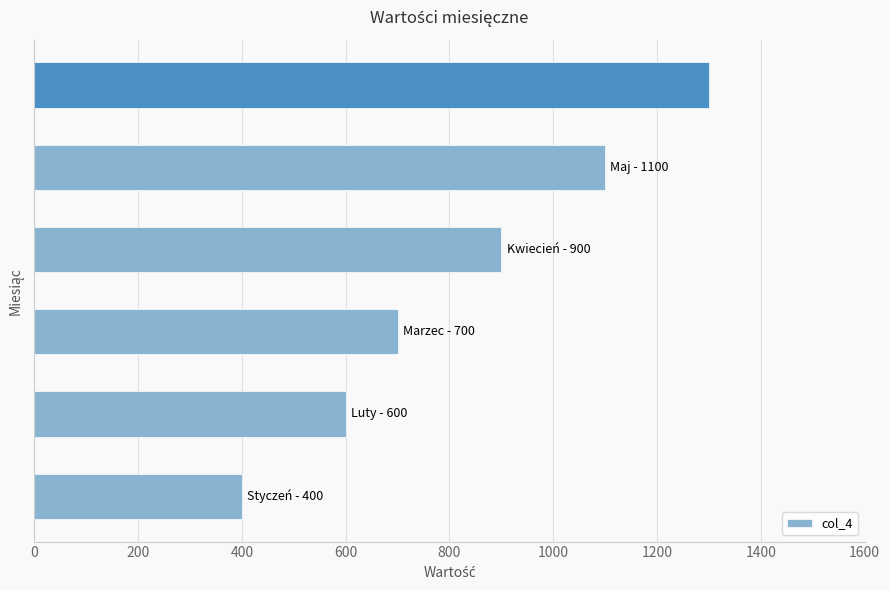

What is the difference between the maximum and minimum values?

900